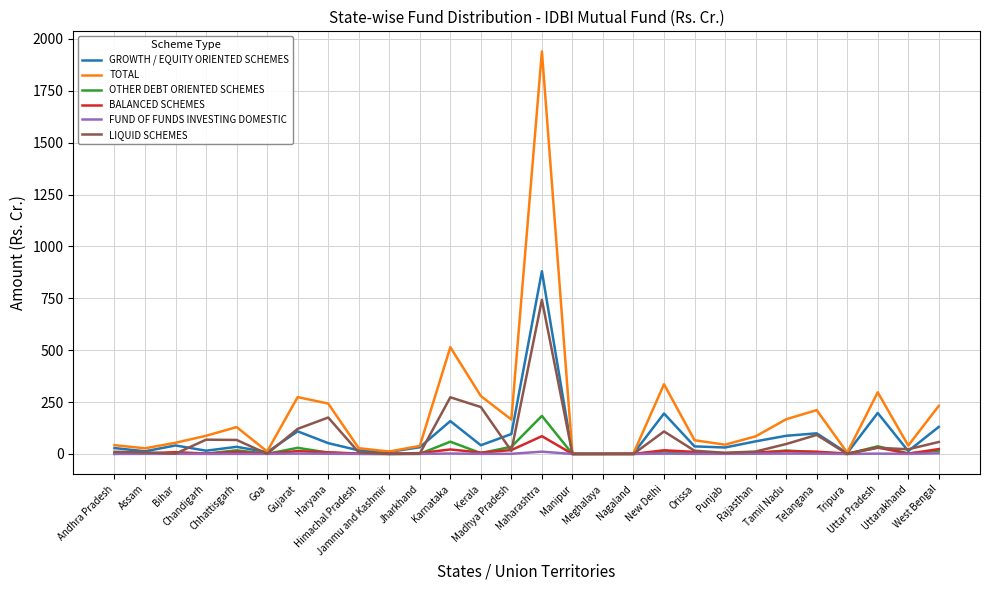

What is the maximum value for GROWTH / EQUITY ORIENTED SCHEMES?

880.4